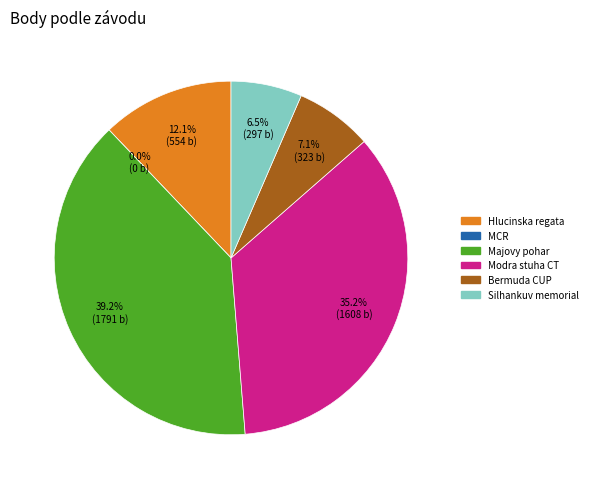

To the nearest percent, what is the difference between the largest and smallest slice percentages?

39%